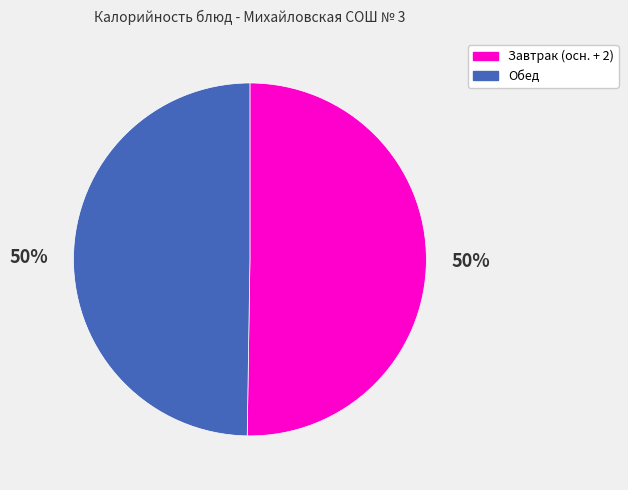

Count the number of slices in the pie.

2